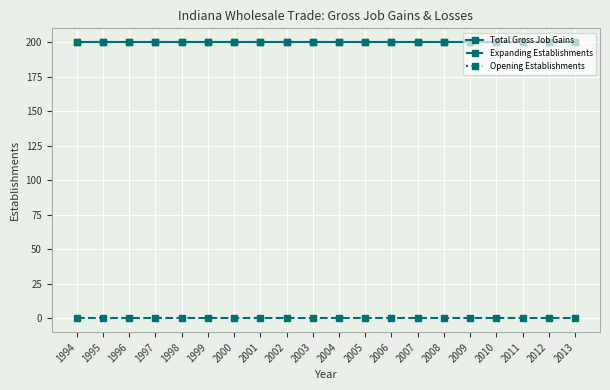

Is this an area chart (filled region under the line)?

No